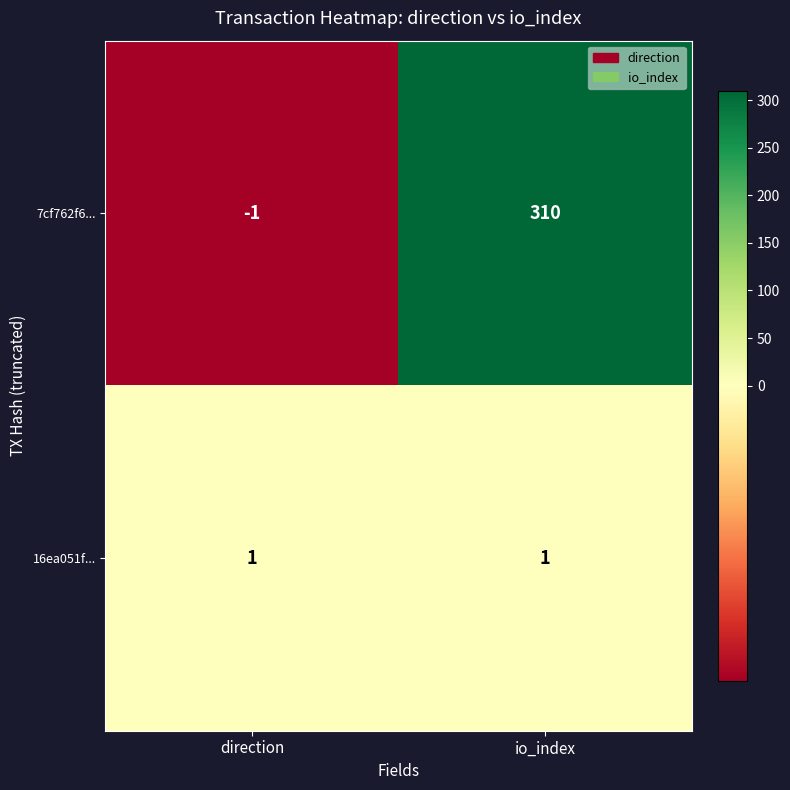

How many values in 7cf762f6... are below zero?

1